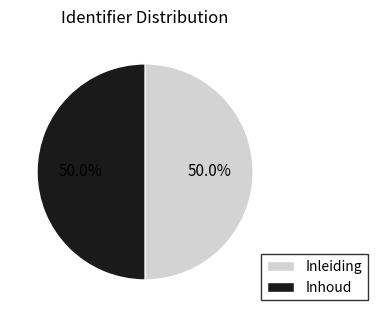

What is the total percentage of Inhoud and Inleiding?

100.0%